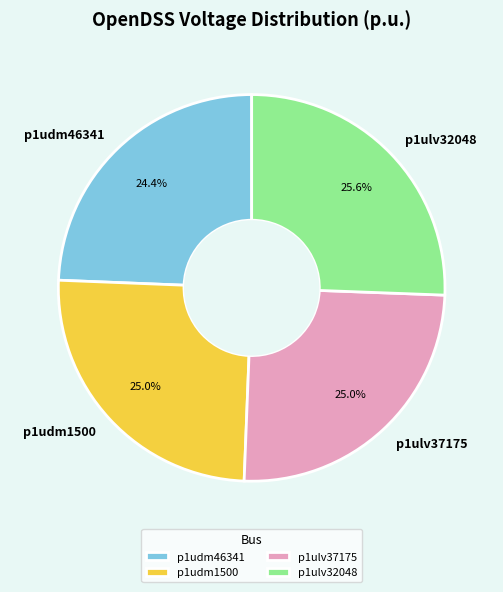

Does p1ulv37175 account for over 50% of the chart?

No